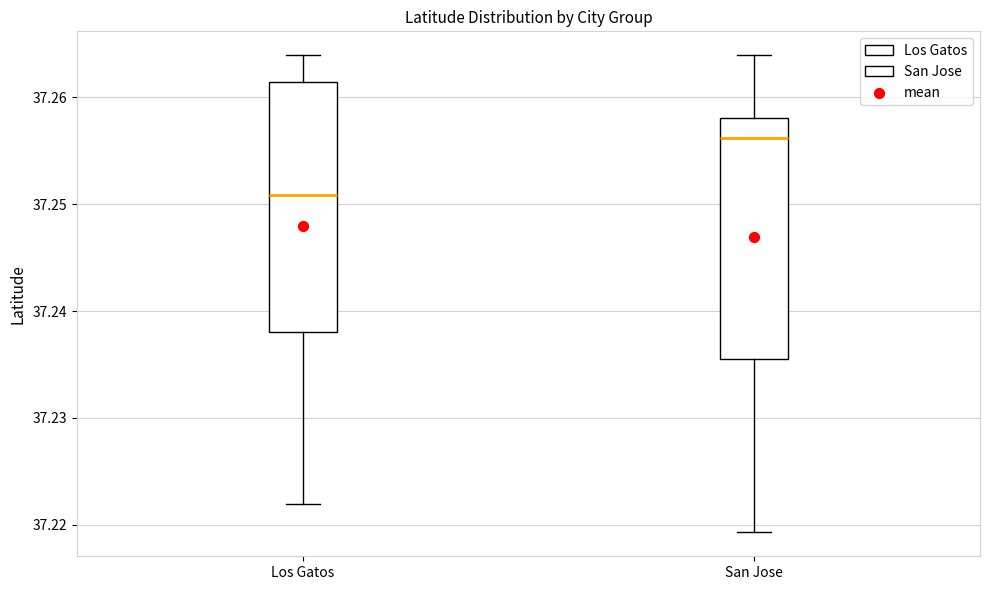

Reading left to right, transcribe this box plot: for each box, give where its median line is, the range the box spans, and where its two whiskers end, as read against the y-axis. The values are not printed on the chart, so give them approximately, as read against the axis.

Los Gatos: median 37.251, box 37.238 to 37.261, whiskers 37.222 to 37.264
San Jose: median 37.256, box 37.235 to 37.258, whiskers 37.219 to 37.264